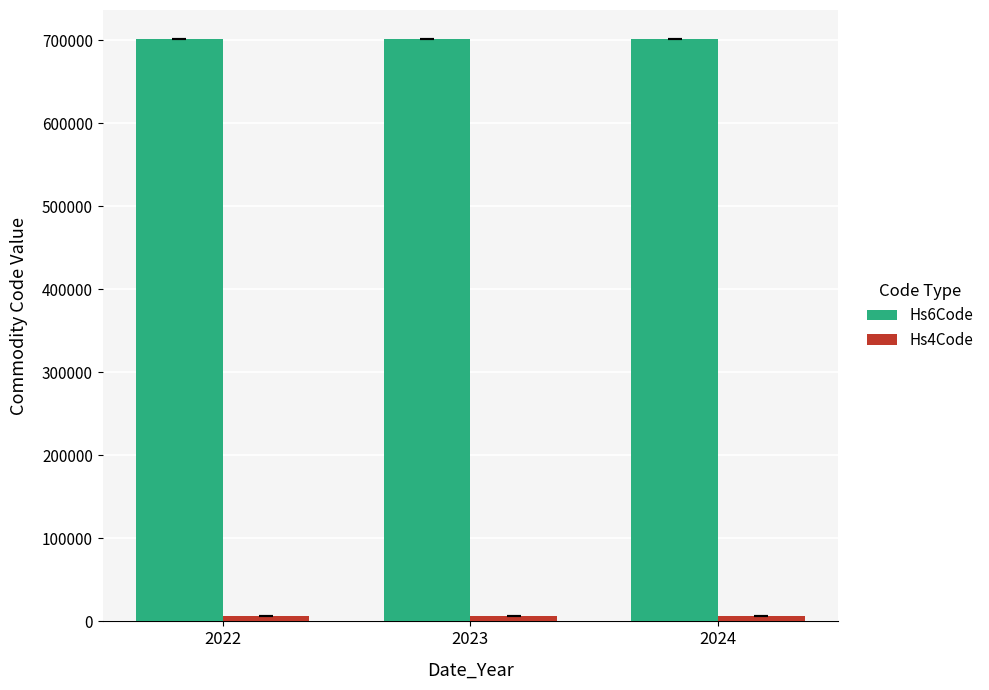

What is the lowest value of the Hs6Code series?

701287.6